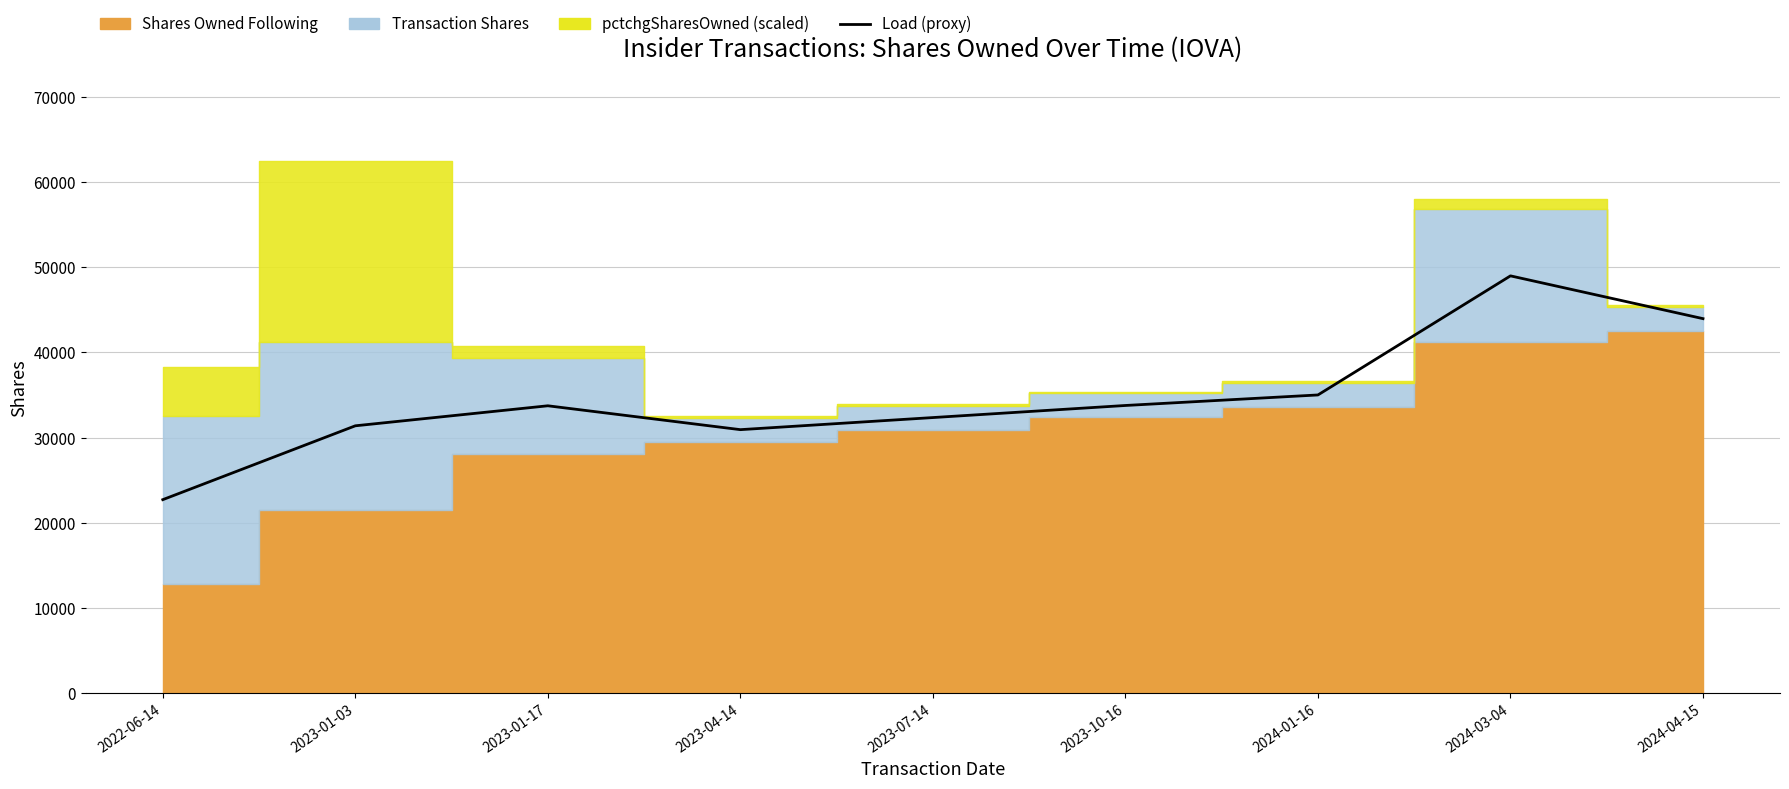

At which label is the value closest to 35857?

2024-01-16